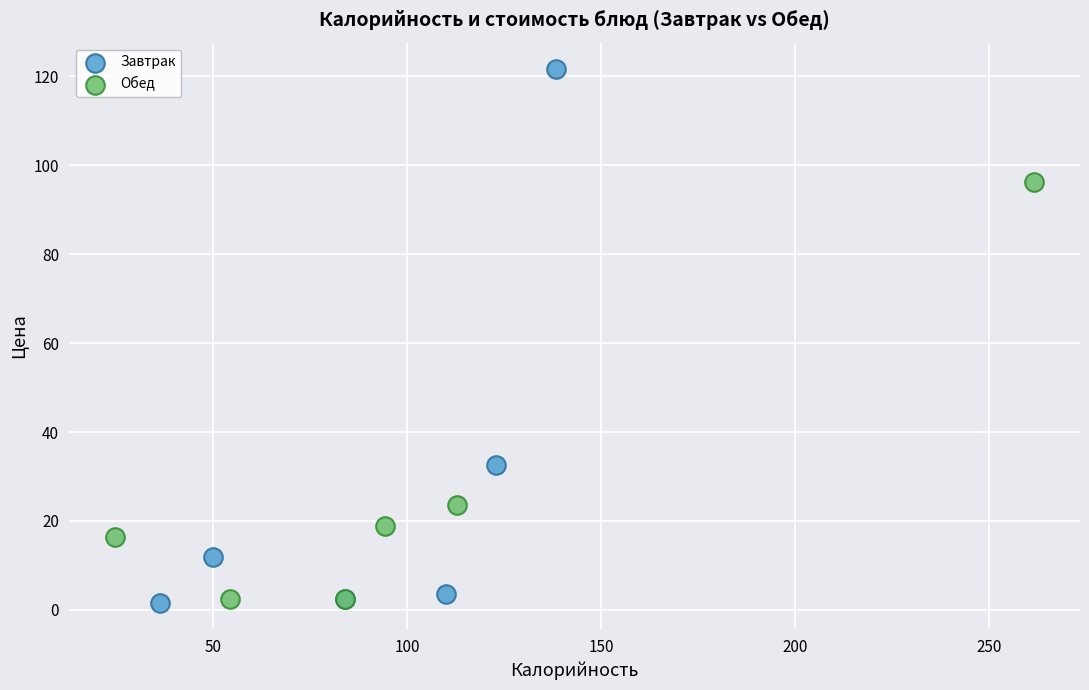

Which series contains the highest Y value?

Завтрак